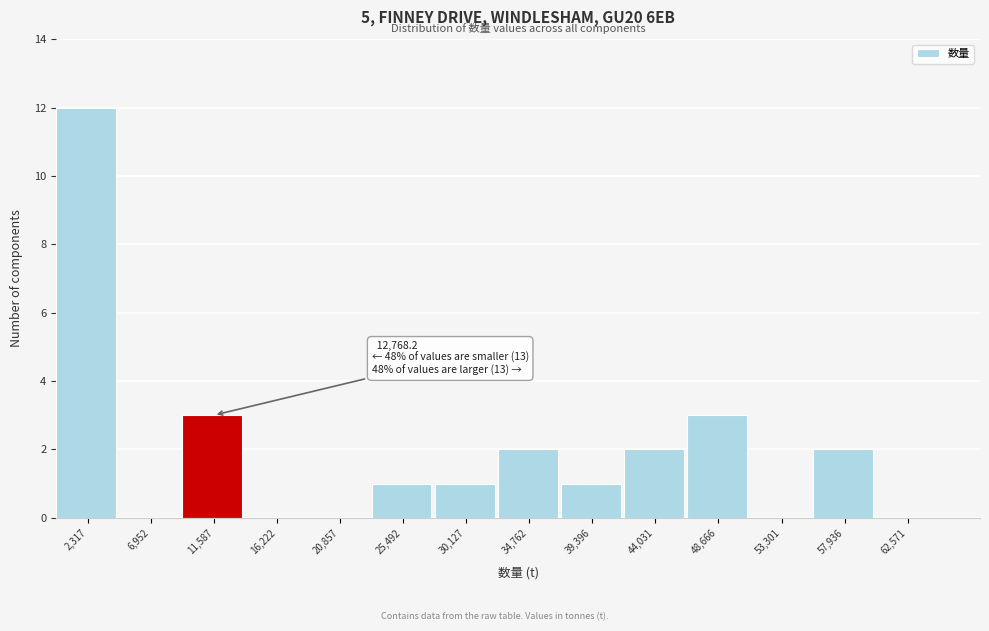

Which range on the x-axis has the tallest bar?

0 to 4500